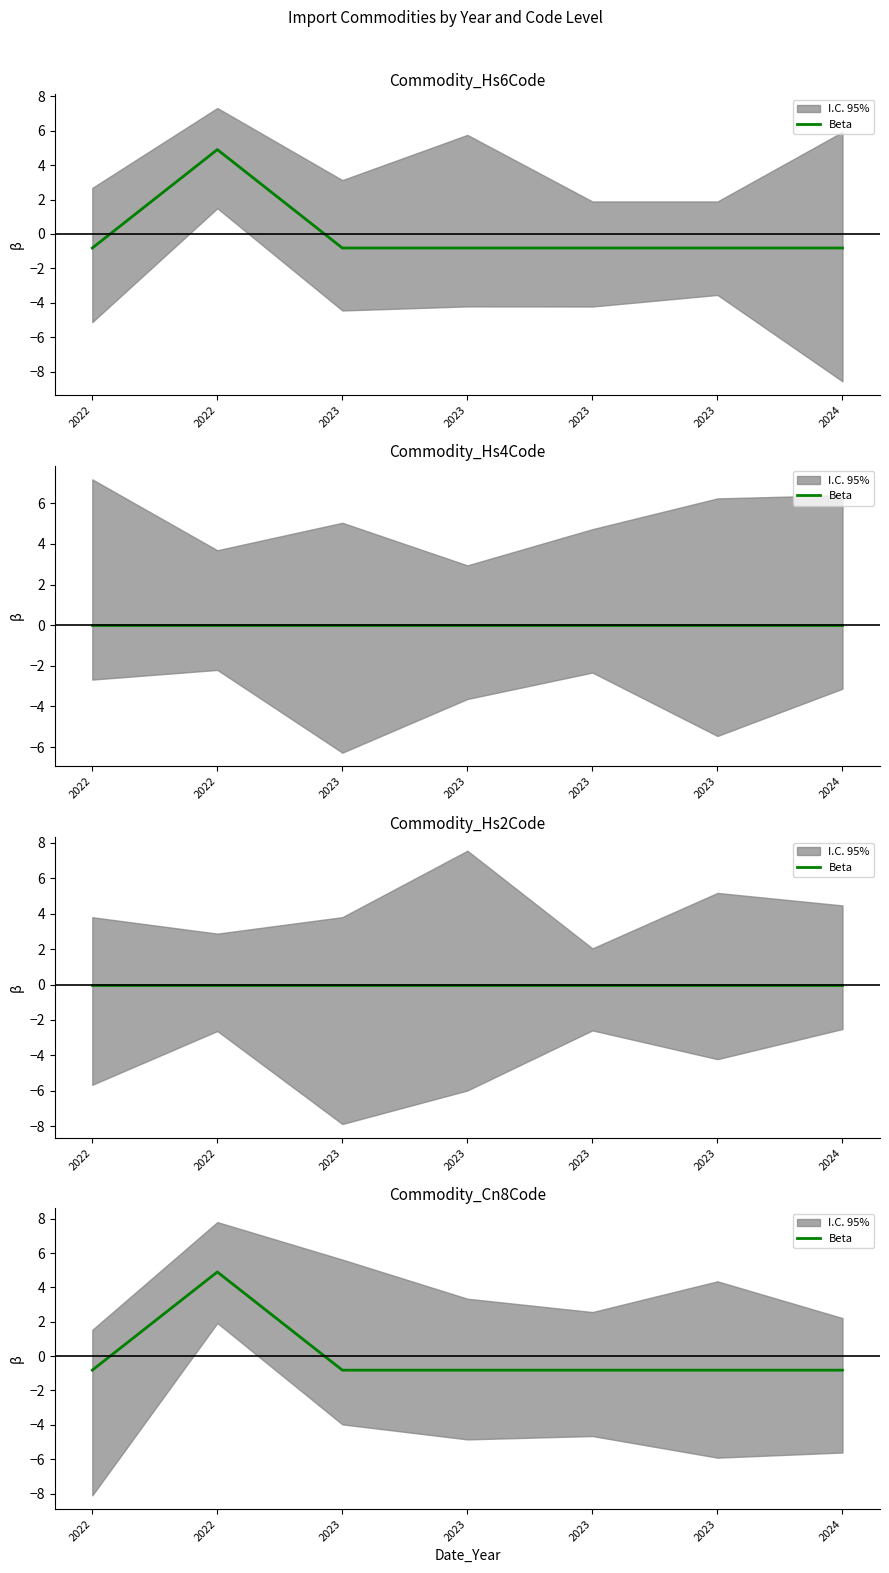

Reading left to right, transcribe all the data shown in this chart.

-0.8	4.9	-0.8	-0.8	-0.8	-0.8	-0.8